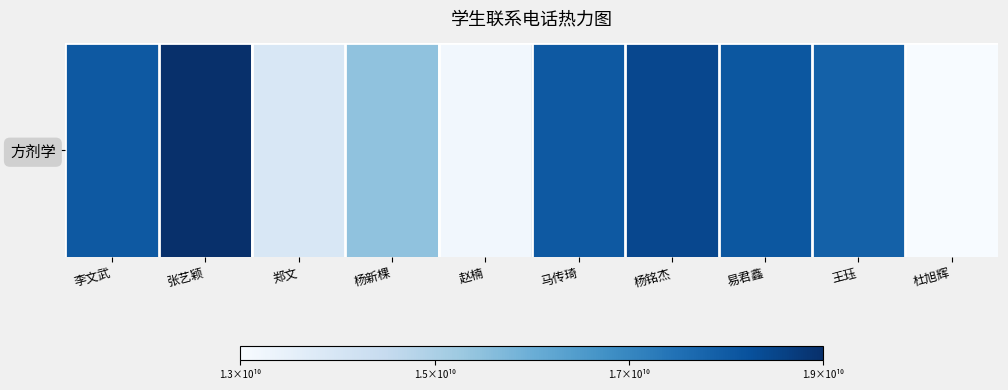

Reading left to right, what are all the values shown in this chart?

李文武=17793115778	张艺颖=18681297448	郑文=13905389051	杨新棵=15346287772	赵楠=13193839372	马传琦=17791730941	杨铭杰=18159872937	易君鑫=17828276986	王珏=17612905053	杜旭辉=13037667163